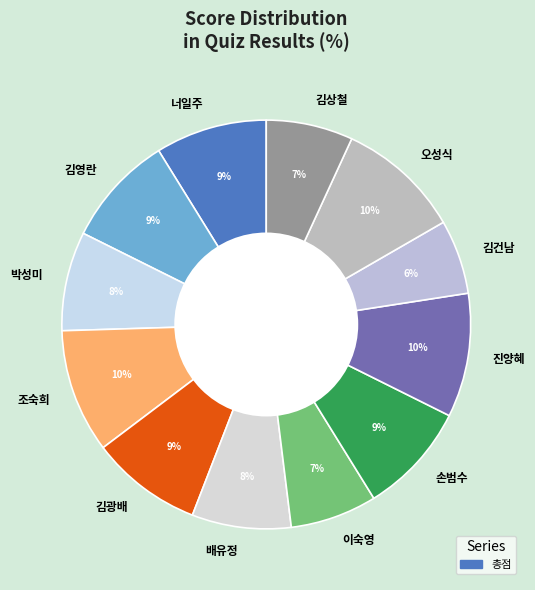

True or false: 조숙희 accounts for 17% of the total.

False